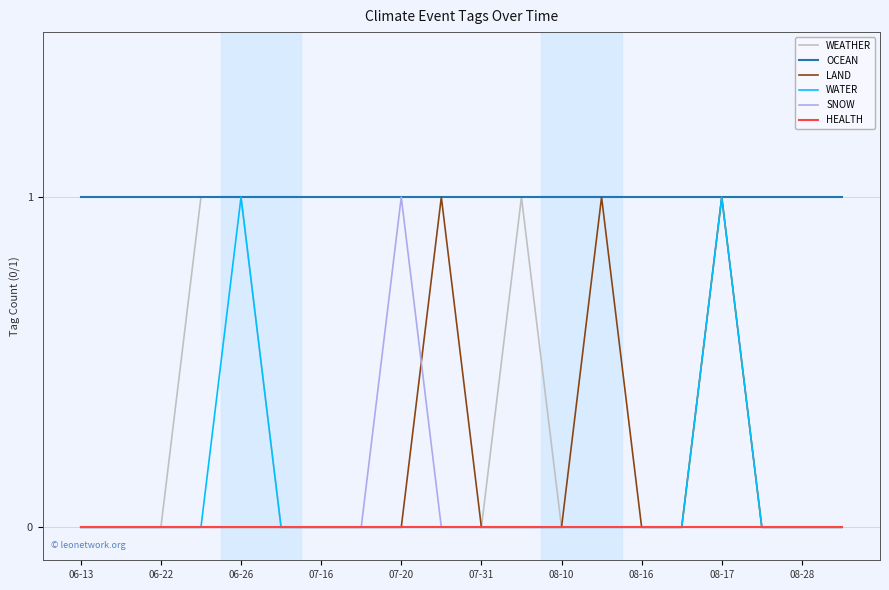

Which series has the largest total across all categories?

OCEAN